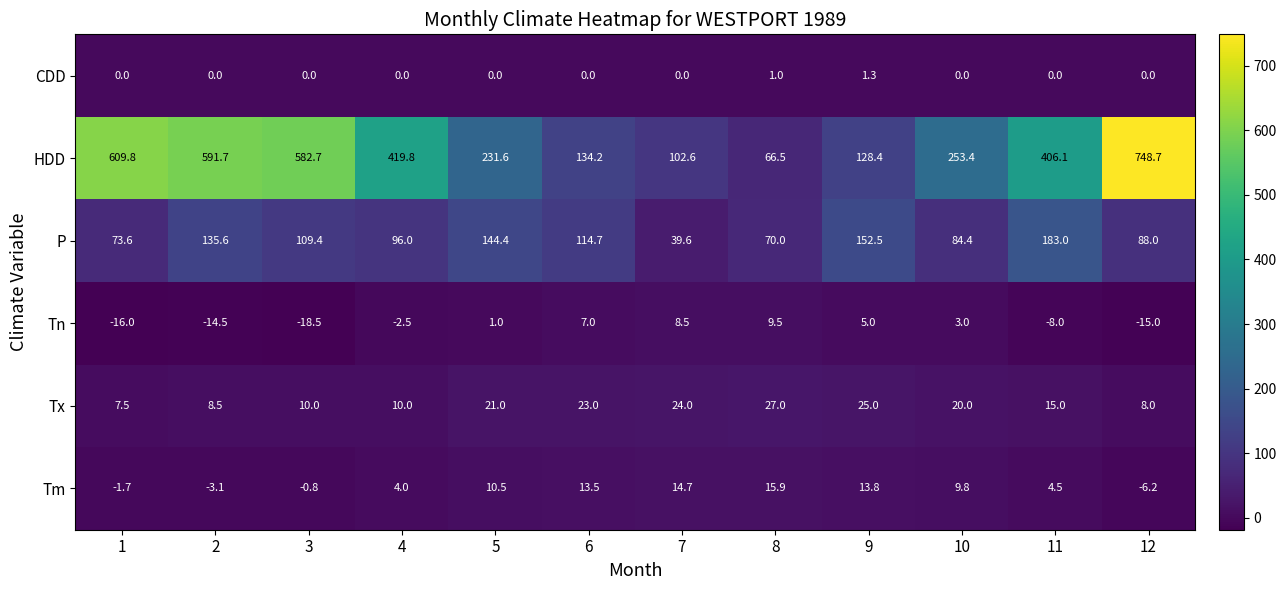

What value does the Tm series have at 11?

4.5